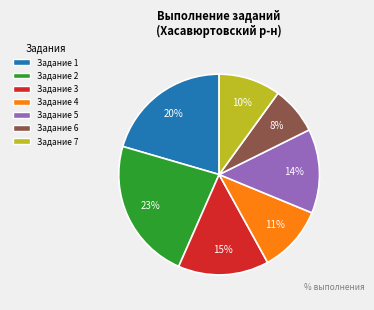

What is the smallest slice in the pie chart?

6